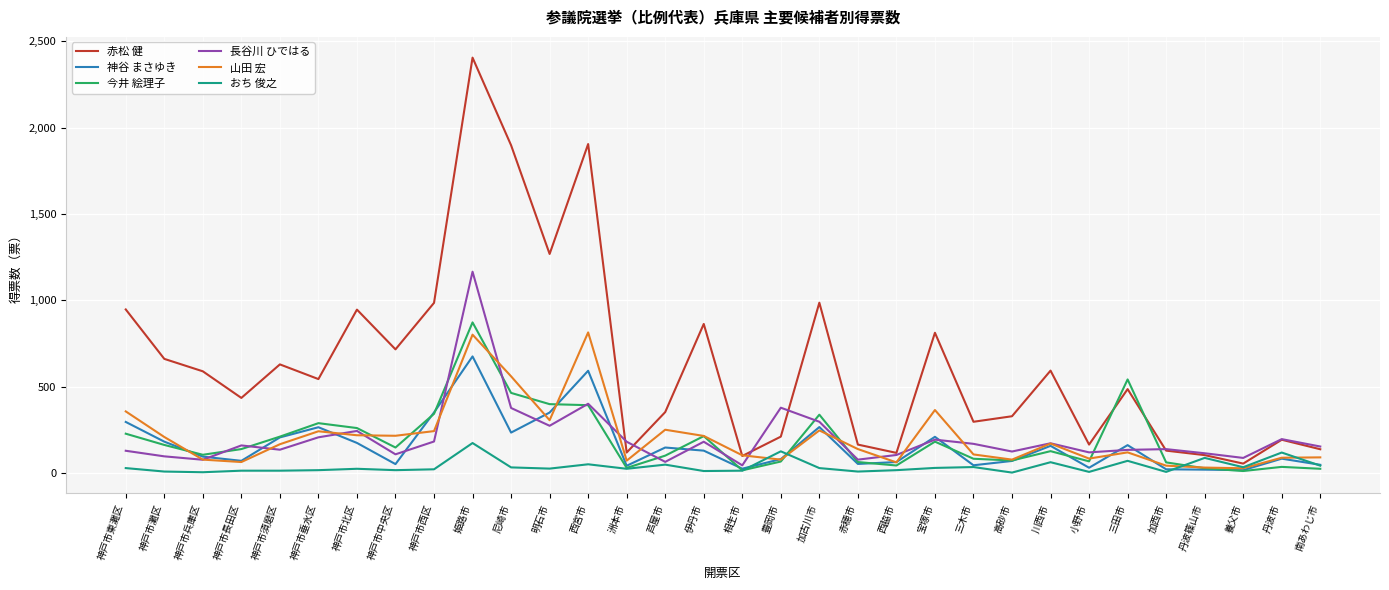

The value of 今井 絵理子 at 三木市 is 84.0. True or false?

True